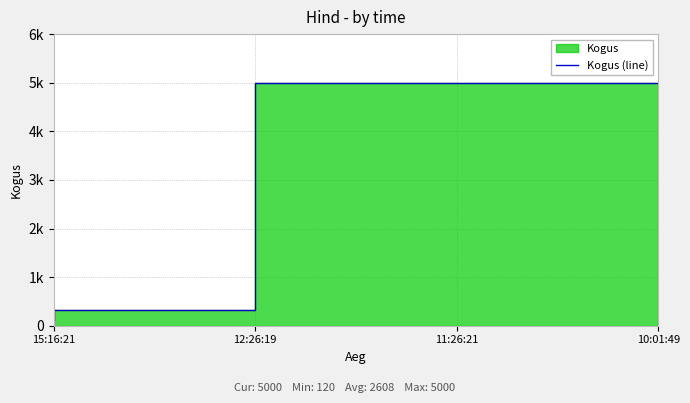

What is the difference between the values at 11:26:21 and 15:16:21?

4880